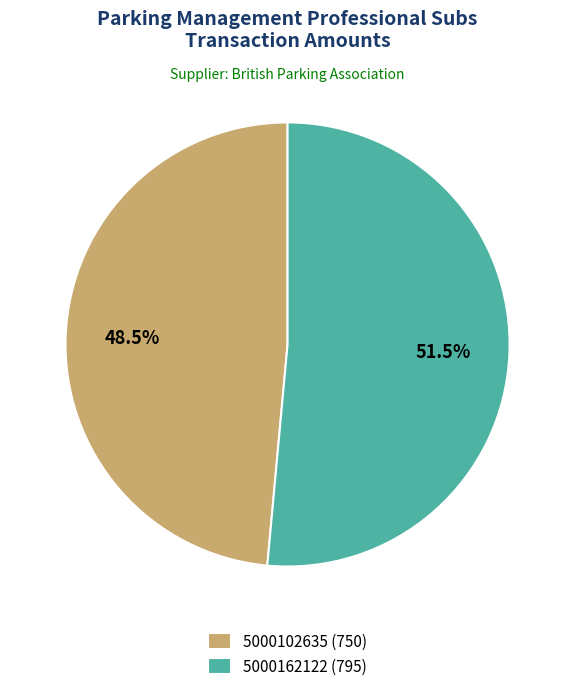

Is there a majority slice in this chart?

Yes